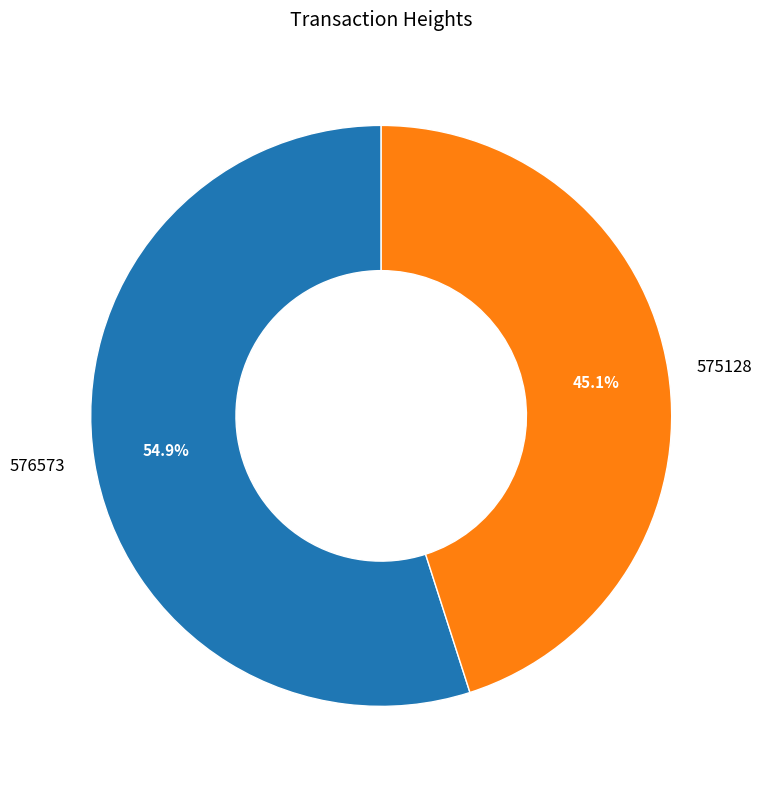

To the nearest percent, what is the difference between the largest and smallest slice percentages?

10%